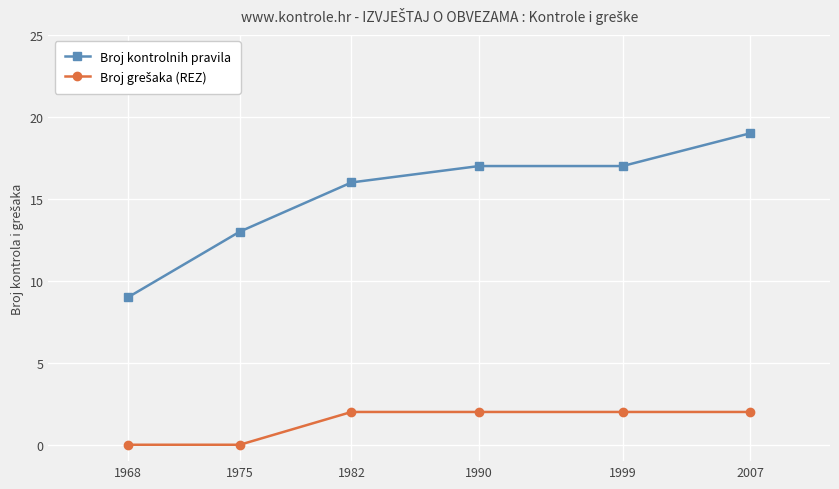

Which series has the widest spread of values?

Broj kontrolnih pravila